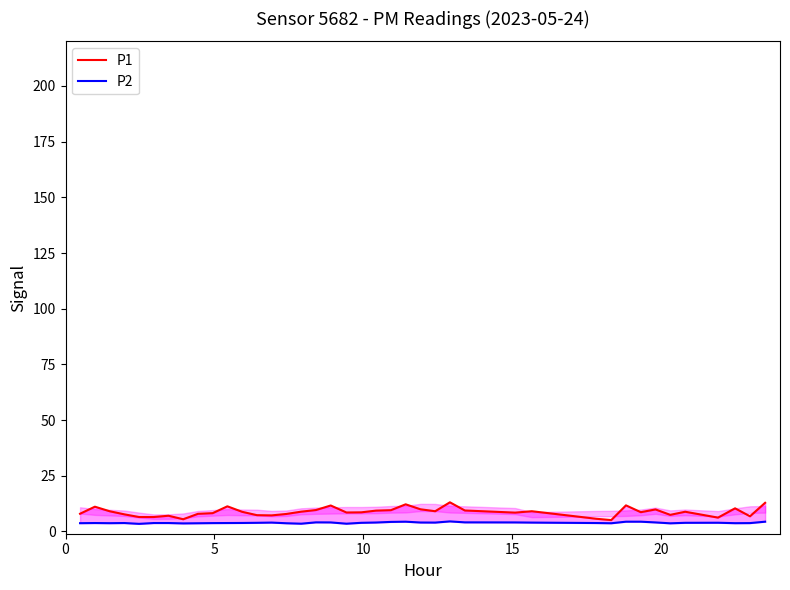

Does the chart display data point markers on the line(s)?

No